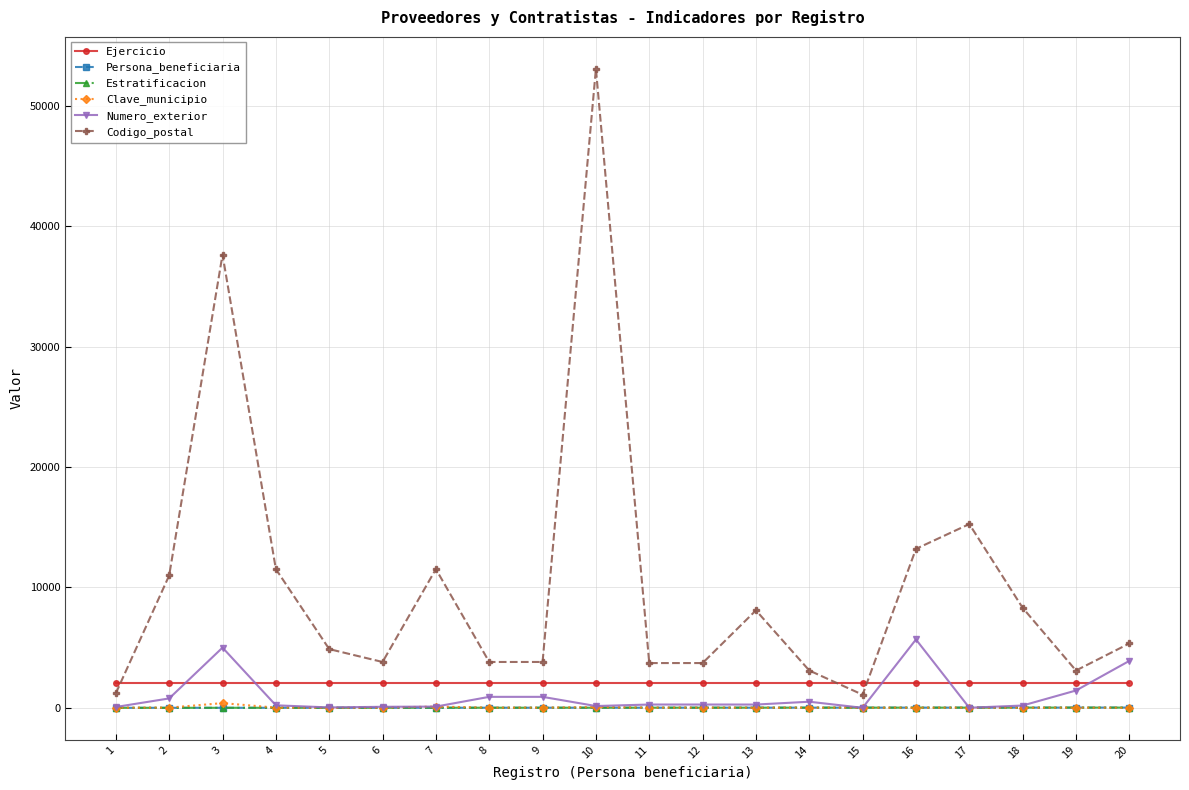

Is this an area chart (filled region under the line)?

No